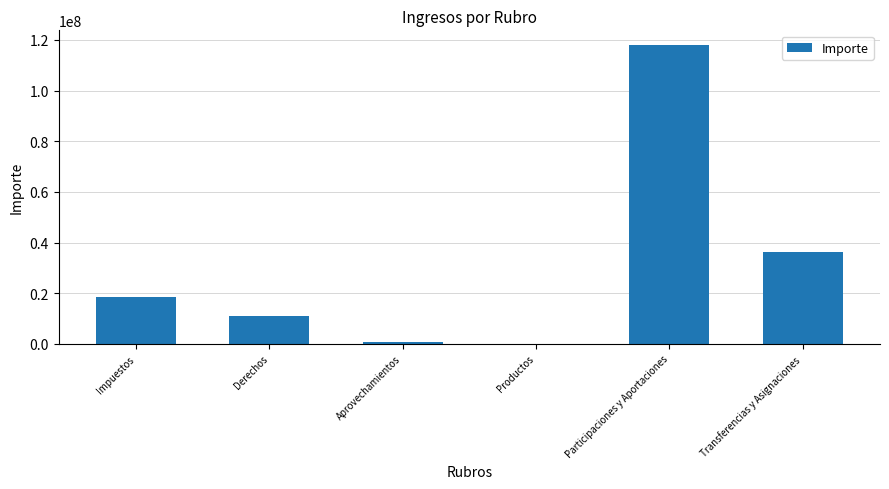

Does the chart contain stacked bars?

No